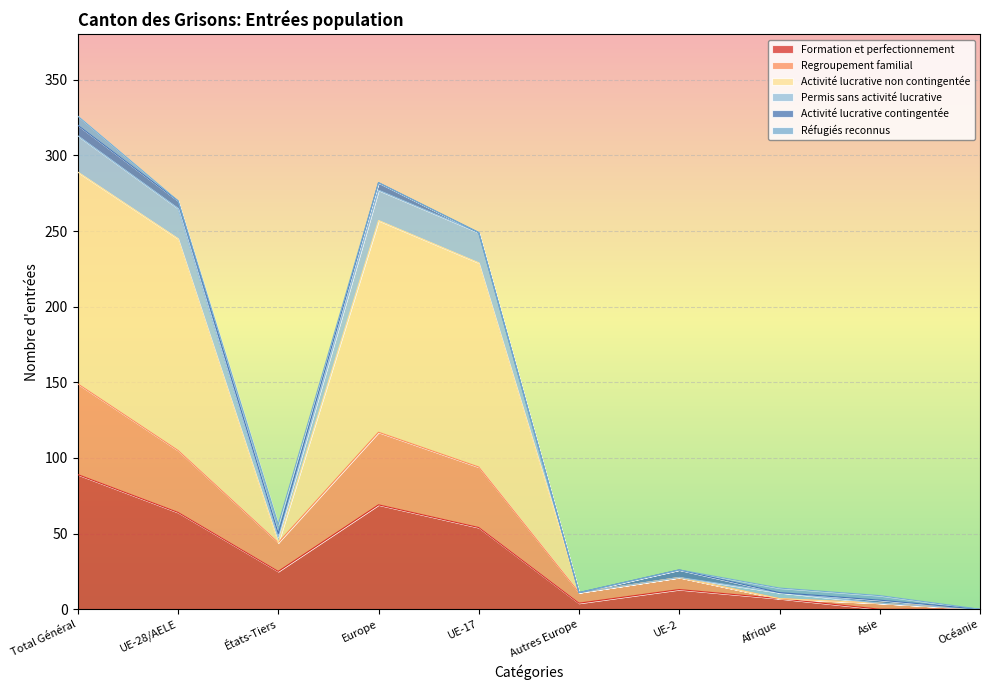

The value of Activité lucrative non contingentée at États-Tiers is 84. True or false?

False